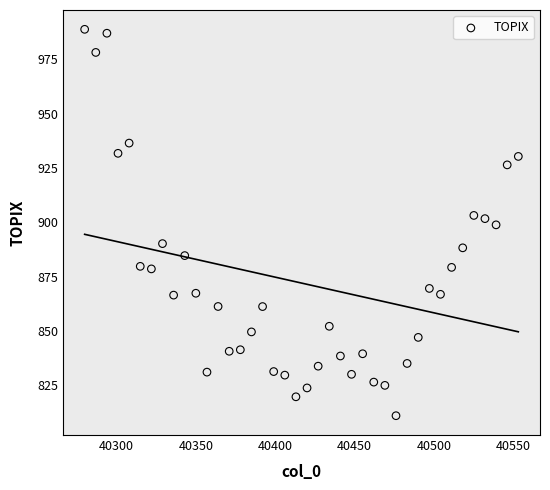

What is the range of X values (max minus min)?

273.0